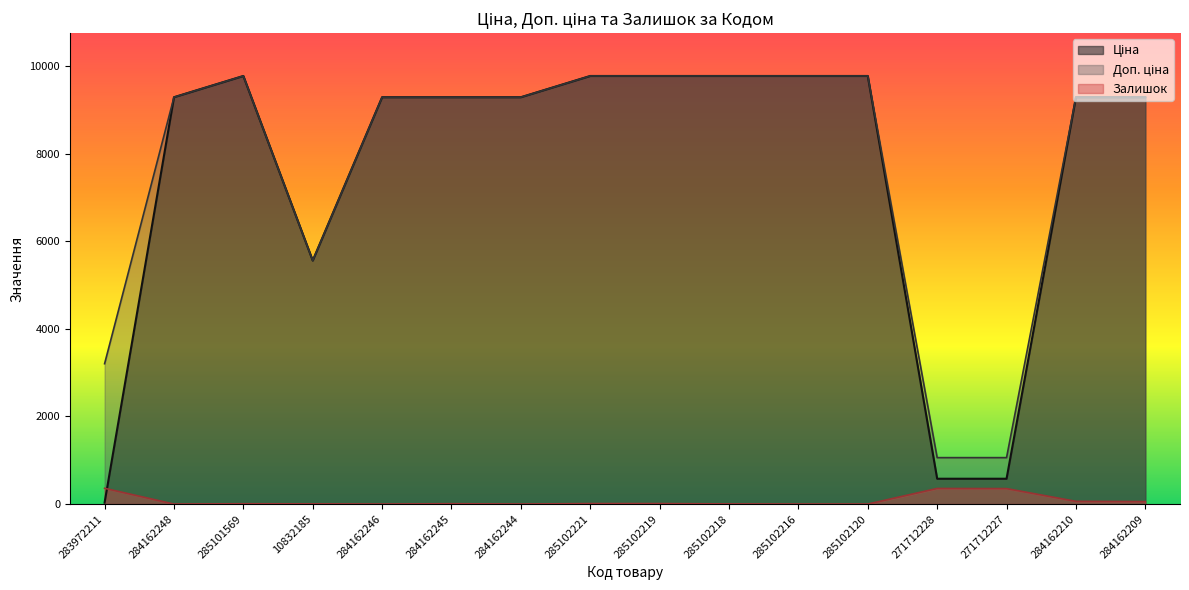

True or false: Залишок and Доп. ціна intersect in this chart.

False